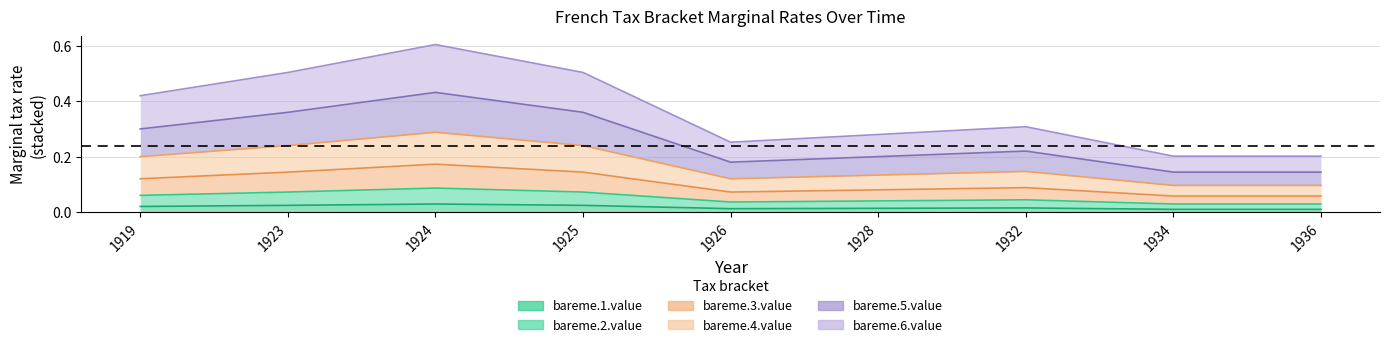

True or false: bareme.3.value and bareme.6.value intersect in this chart.

False